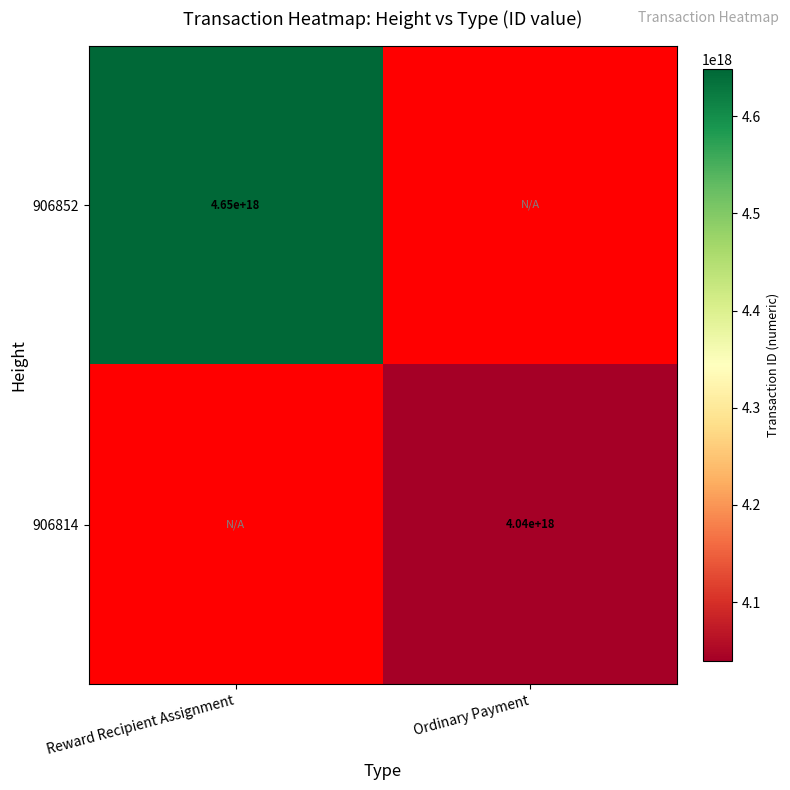

What is the maximum value shown in the chart?

4648942098211690496.0